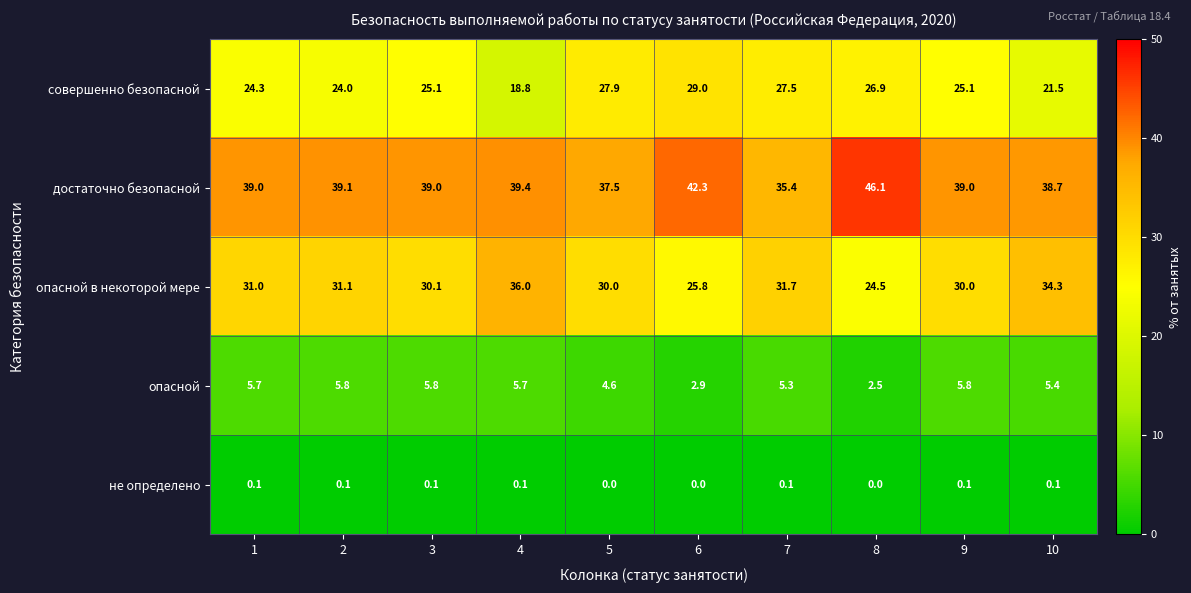

Is the value of опасной at 9 greater than the value of совершенно безопасной at 6?

No